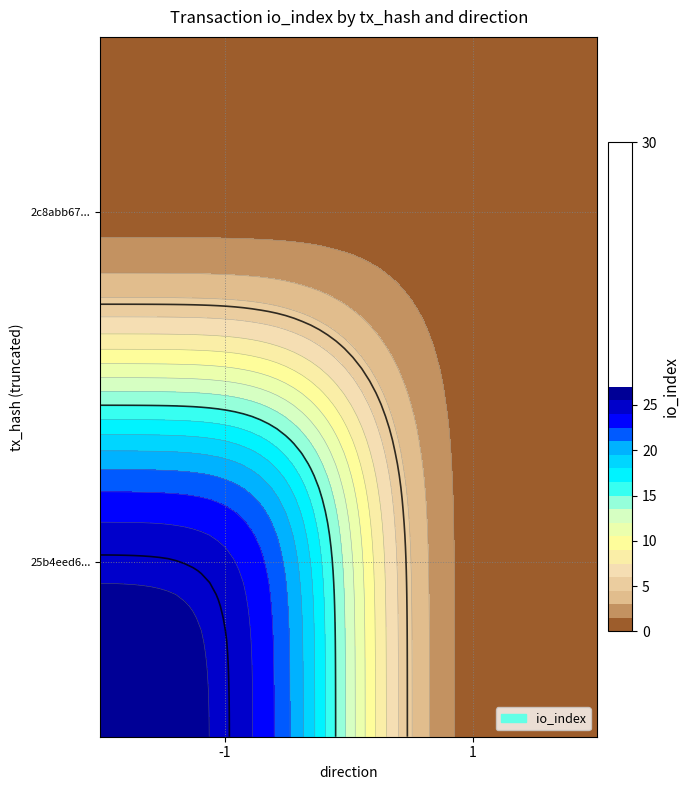

Reading right to left, extract all data points from this chart.

25b4eed618f6b7a2957d100485228b3fbea3e83: io_index=26	direction=-1
2c8abb67b07b270ec37a226925c8730080c0aef: io_index=1	direction=1